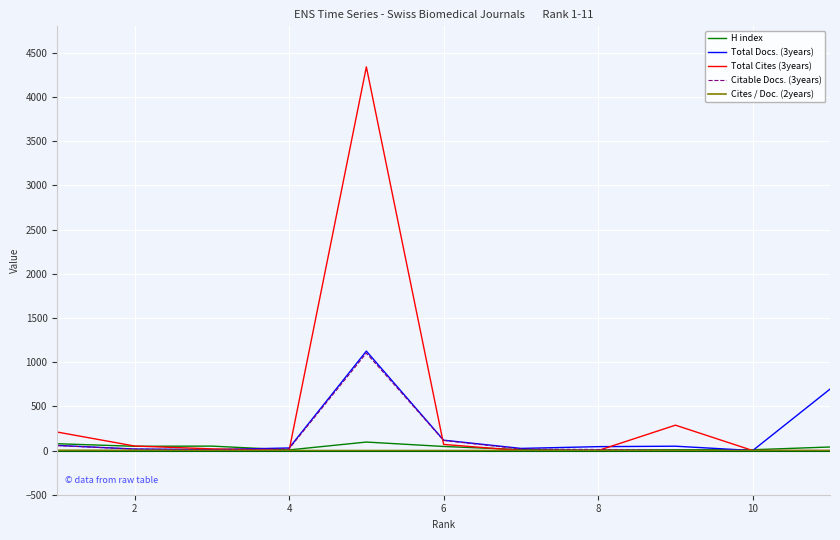

What is the greatest value displayed?

4341